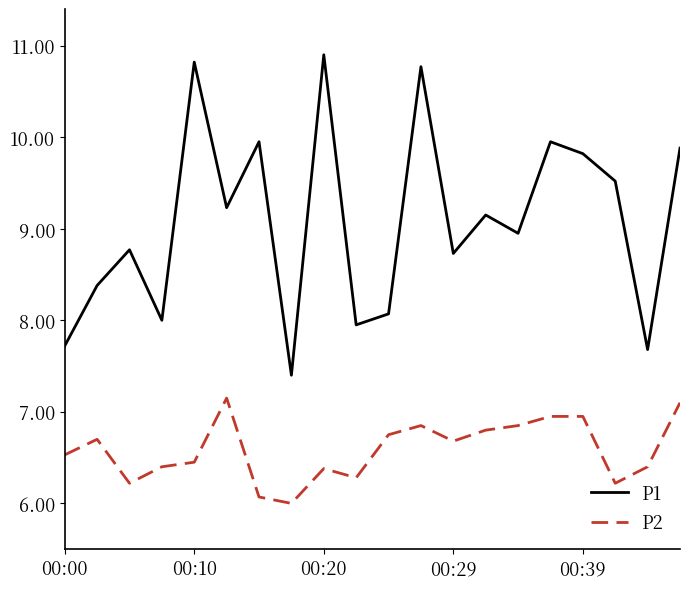

What is the lowest value of the P2 series?

6.0